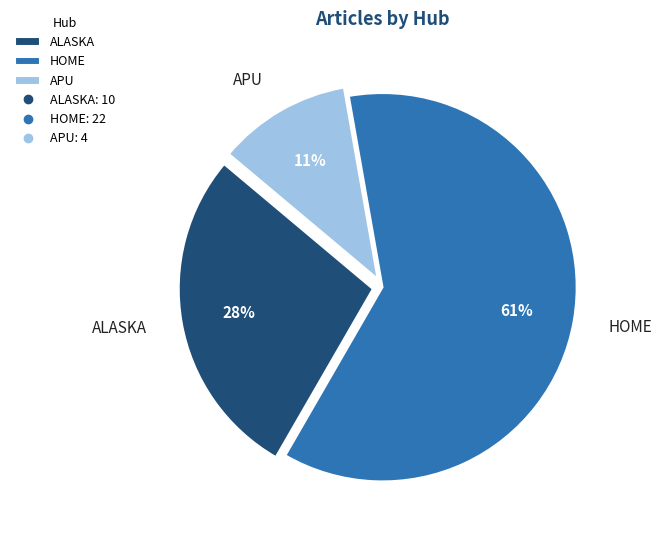

Combined, do ALASKA and APU account for over 50%?

No